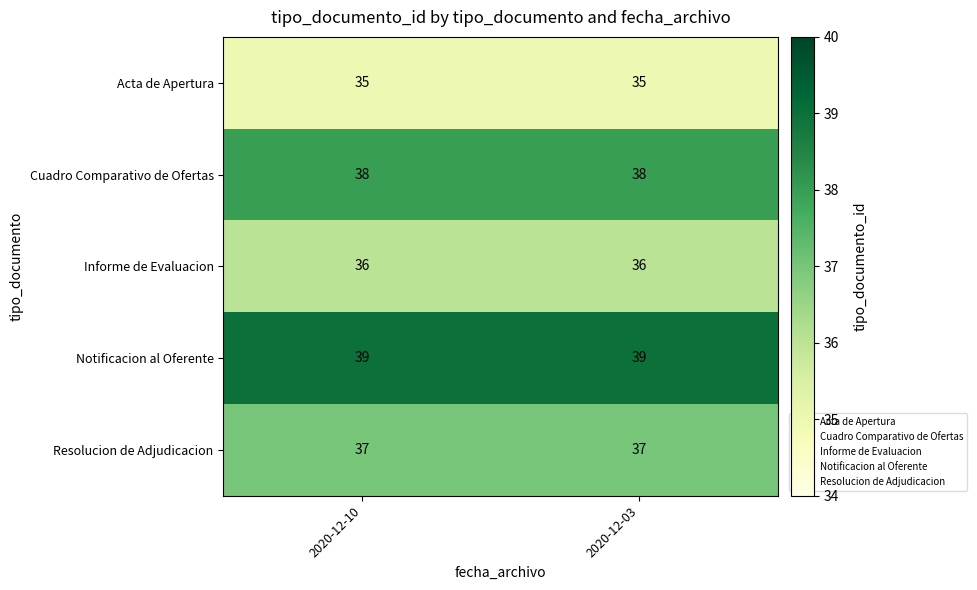

The Cuadro Comparativo de Ofertas series shows 66 at 2020-12-03. True or false?

False